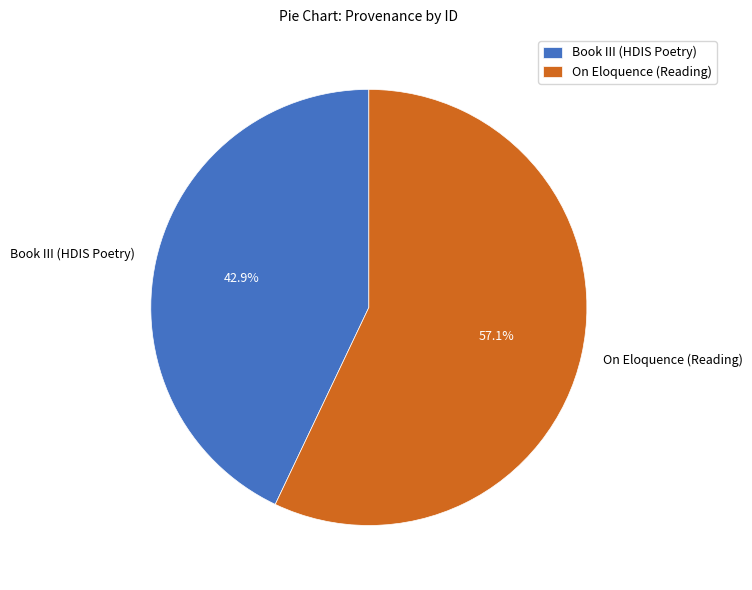

To the nearest percent, what is the combined percentage of On Eloquence (Reading) and Book III (HDIS Poetry)?

100%